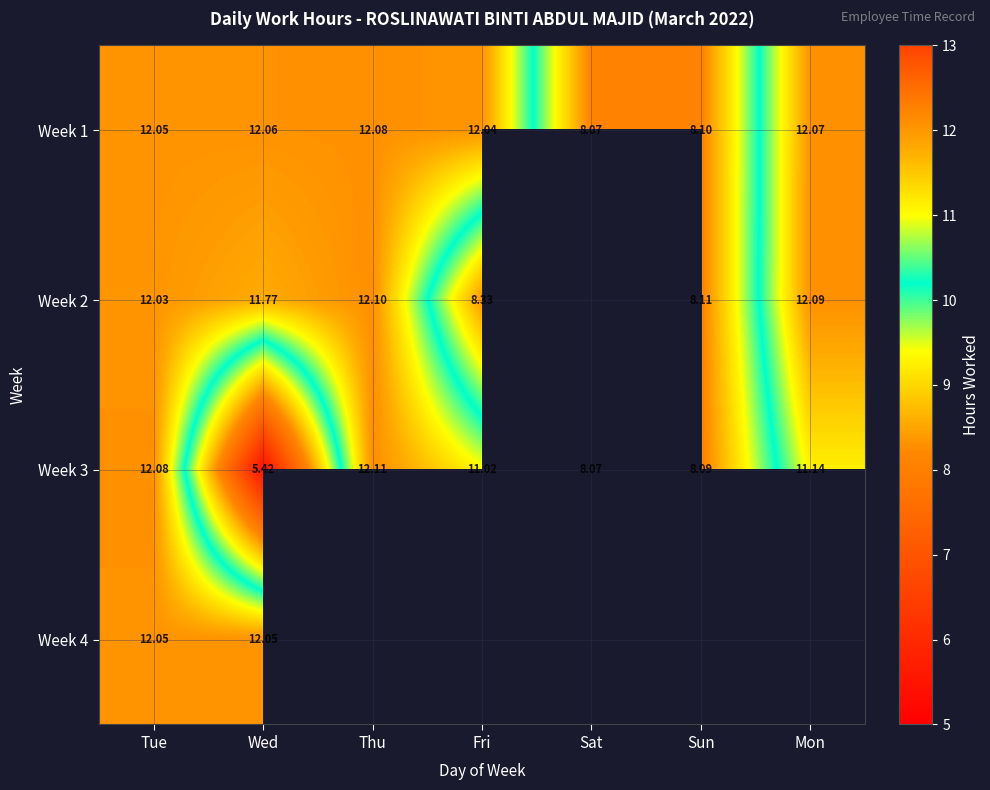

How many data points in Week 1 are above 12?

5